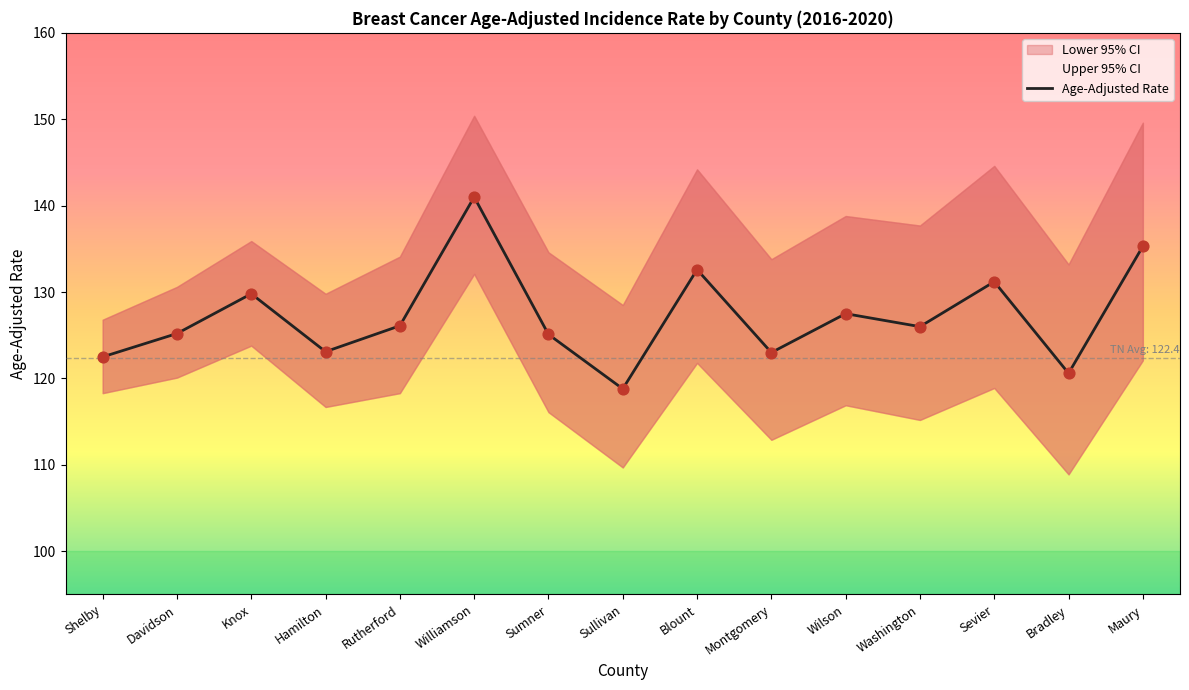

What is the change in value from Sullivan to Sevier?

+12.4